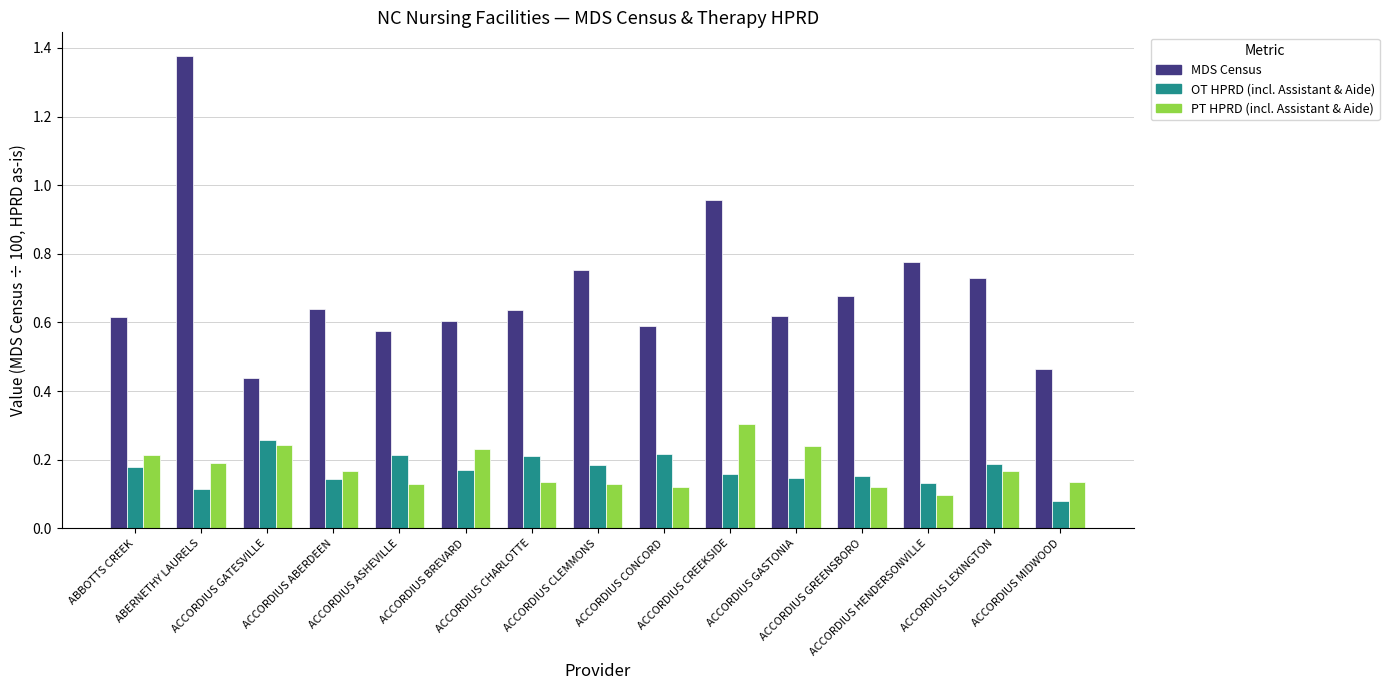

Does the chart contain stacked bars?

No